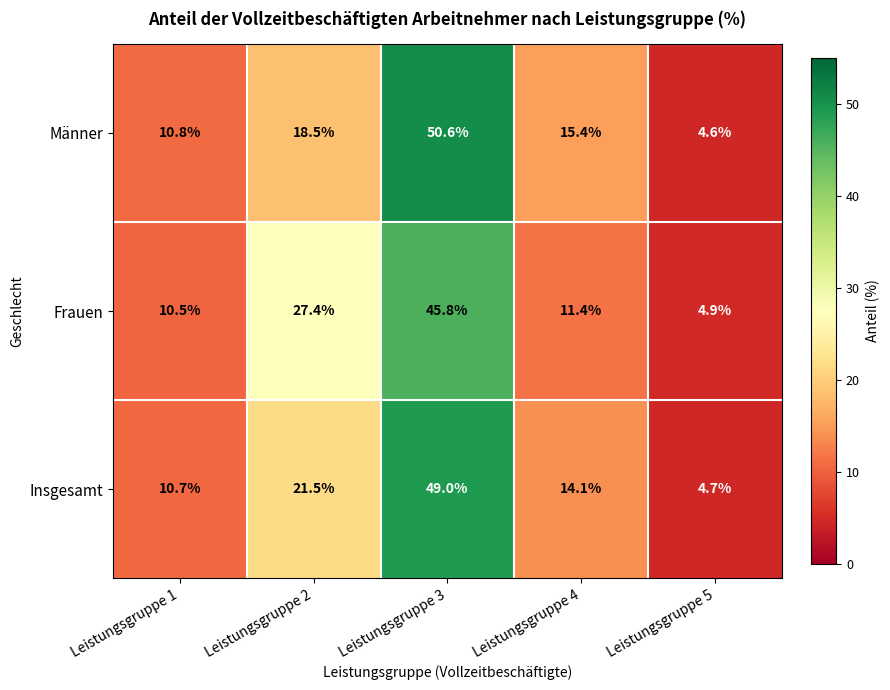

Which series changed the most between Leistungsgruppe 1 and Leistungsgruppe 2?

Frauen